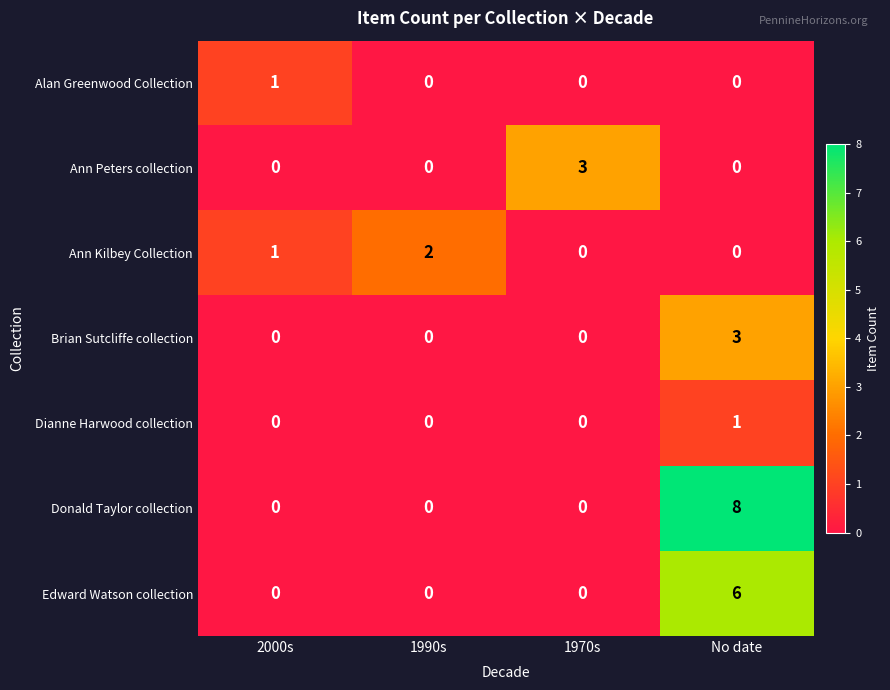

Reading left to right, list all the values displayed in this chart.

Alan Greenwood Collection: 1	0	0	0
Ann Peters collection: 0	0	3	0
Ann Kilbey Collection: 1	2	0	0
Brian Sutcliffe collection: 0	0	0	3
Dianne Harwood collection: 0	0	0	1
Donald Taylor collection: 0	0	0	8
Edward Watson collection: 0	0	0	6